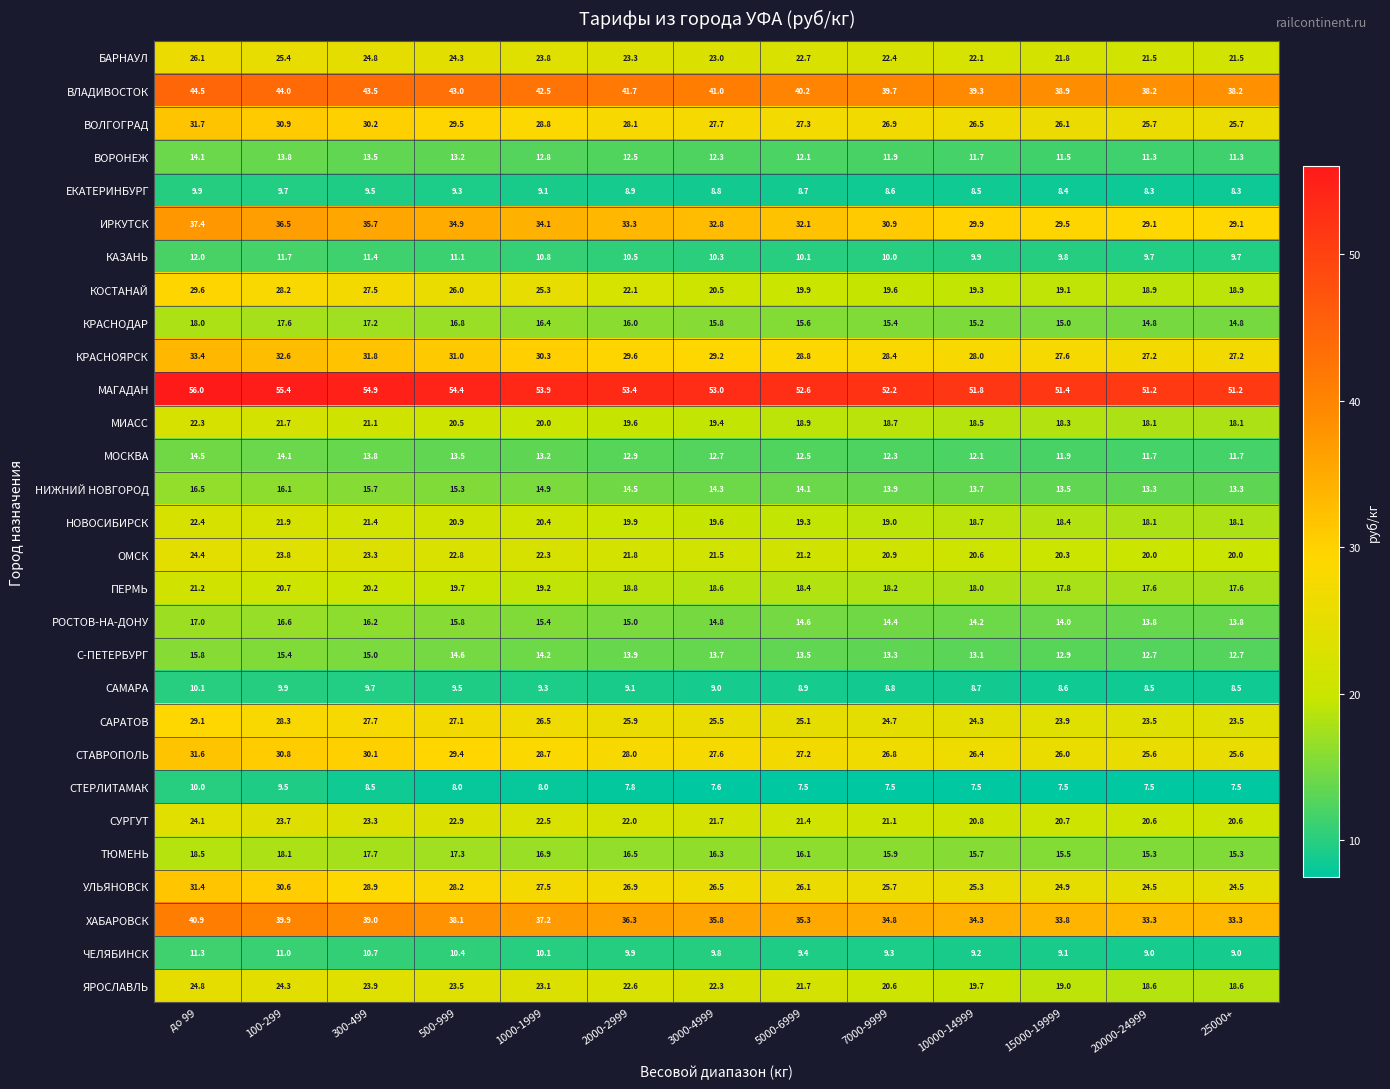

Rank the series at 5000-6999 from lowest to highest value.

СТЕРЛИТАМАК, ЕКАТЕРИНБУРГ, САМАРА, ЧЕЛЯБИНСК, КАЗАНЬ, ВОРОНЕЖ, МОСКВА, С-ПЕТЕРБУРГ, НИЖНИЙ НОВГОРОД, РОСТОВ-НА-ДОНУ, КРАСНОДАР, ТЮМЕНЬ, ПЕРМЬ, МИАСС, НОВОСИБИРСК, КОСТАНАЙ, ОМСК, СУРГУТ, ЯРОСЛАВЛЬ, БАРНАУЛ, САРАТОВ, УЛЬЯНОВСК, СТАВРОПОЛЬ, ВОЛГОГРАД, КРАСНОЯРСК, ИРКУТСК, ХАБАРОВСК, ВЛАДИВОСТОК, МАГАДАН